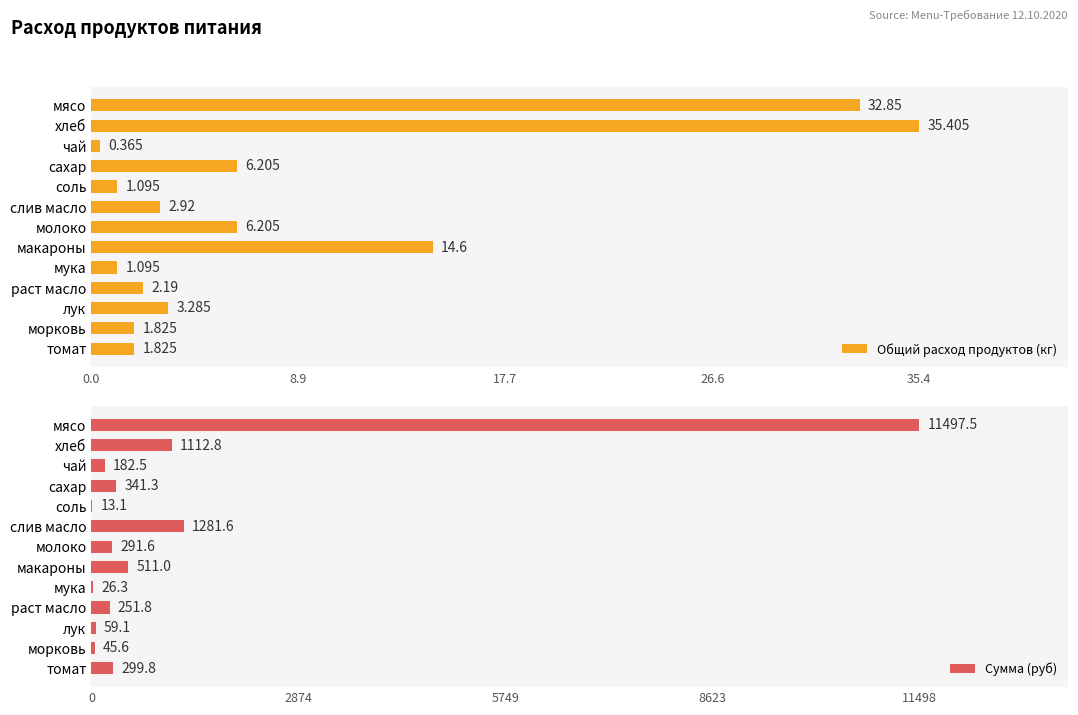

The Сумма (руб) series shows 45.6 at морковь. True or false?

True